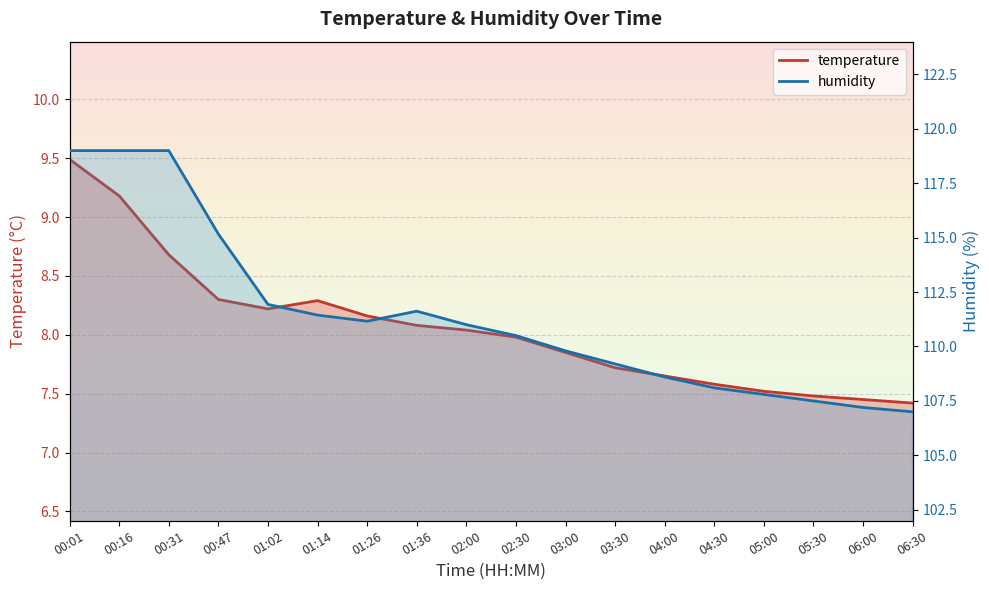

What is the sum of the temperature values at 06:00 and 05:00?

15.0